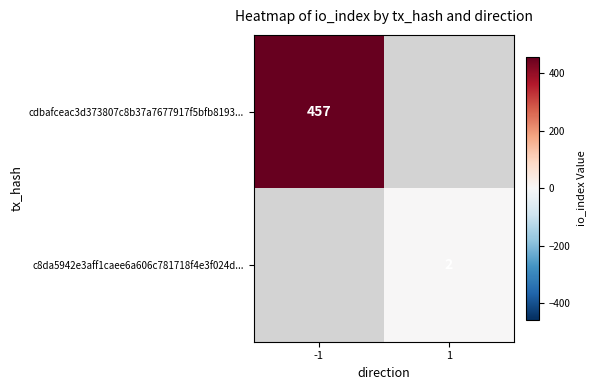

Which category has the lowest value in the c8da5942e3aff1caee6a606c781718f4e3f024d... series?

-1